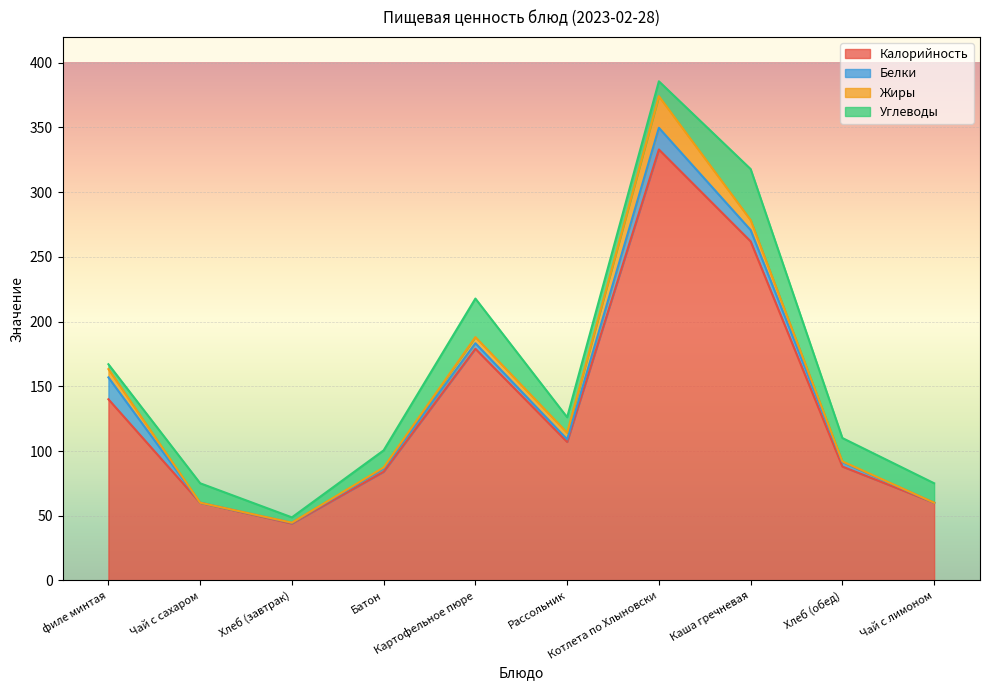

What is the average value of the Калорийность series?

135.7